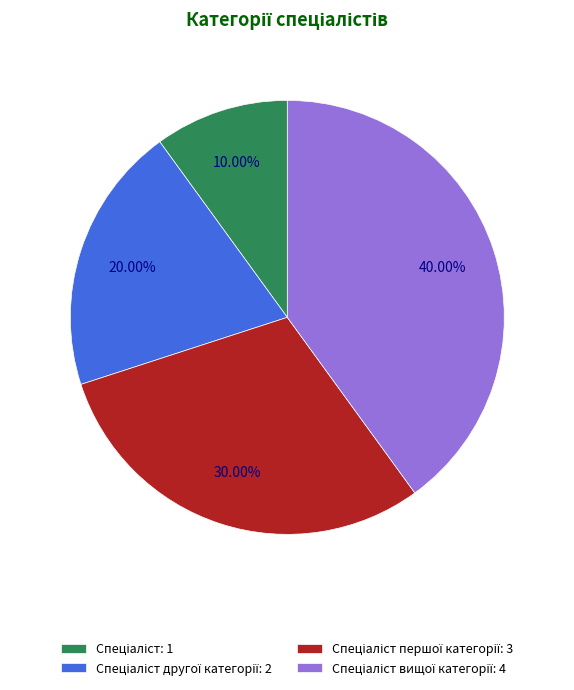

Count the number of slices in the pie.

4